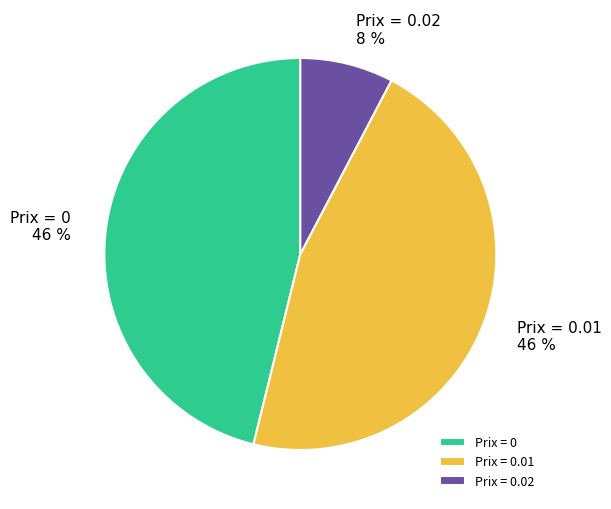

Is it true that Prix = 0.02 is 2% of the pie?

False